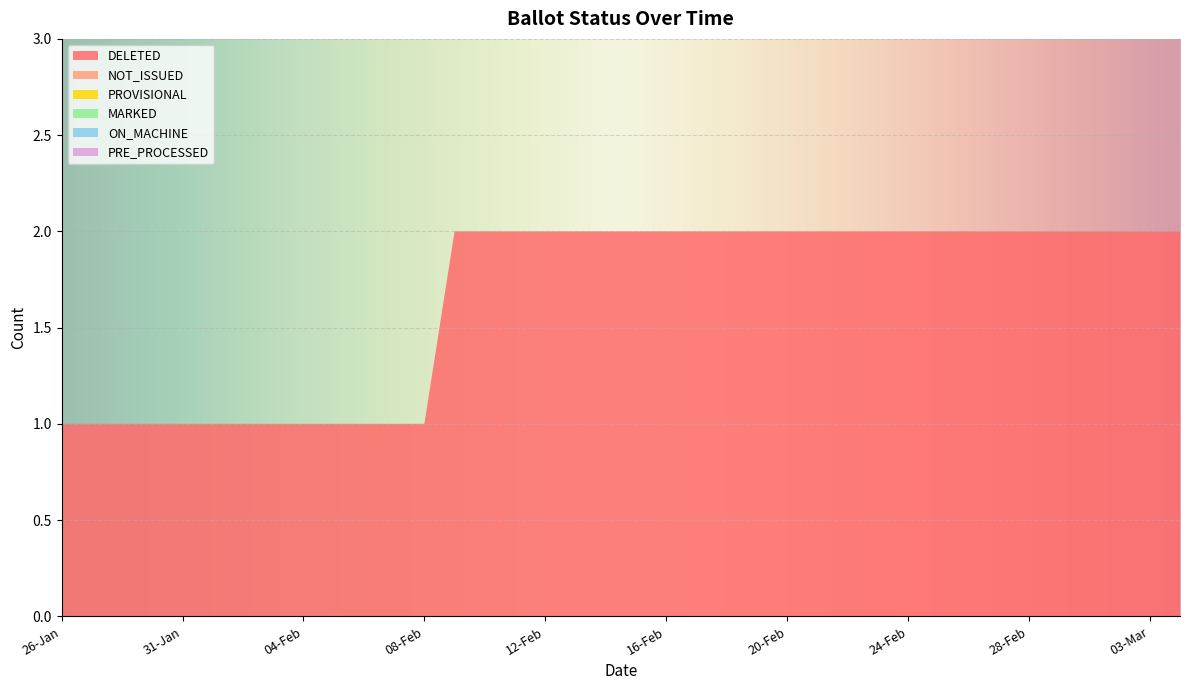

Reading left to right, what are all the values shown in this chart?

DELETED: 1	1	1	1	1	1	1	1	1	1	1	1	1	2	2	2	2	2	2	2	2	2	2	2	2	2	2	2	2	2	2	2	2	2	2	2	2	2
NOT_ISSUED: 0	0	0	0	0	0	0	0	0	0	0	0	0	0	0	0	0	0	0	0	0	0	0	0	0	0	0	0	0	0	0	0	0	0	0	0	0	0
PROVISIONAL: 0	0	0	0	0	0	0	0	0	0	0	0	0	0	0	0	0	0	0	0	0	0	0	0	0	0	0	0	0	0	0	0	0	0	0	0	0	0
MARKED: 0	0	0	0	0	0	0	0	0	0	0	0	0	0	0	0	0	0	0	0	0	0	0	0	0	0	0	0	0	0	0	0	0	0	0	0	0	0
ON_MACHINE: 0	0	0	0	0	0	0	0	0	0	0	0	0	0	0	0	0	0	0	0	0	0	0	0	0	0	0	0	0	0	0	0	0	0	0	0	0	0
PRE_PROCESSED: 0	0	0	0	0	0	0	0	0	0	0	0	0	0	0	0	0	0	0	0	0	0	0	0	0	0	0	0	0	0	0	0	0	0	0	0	0	0